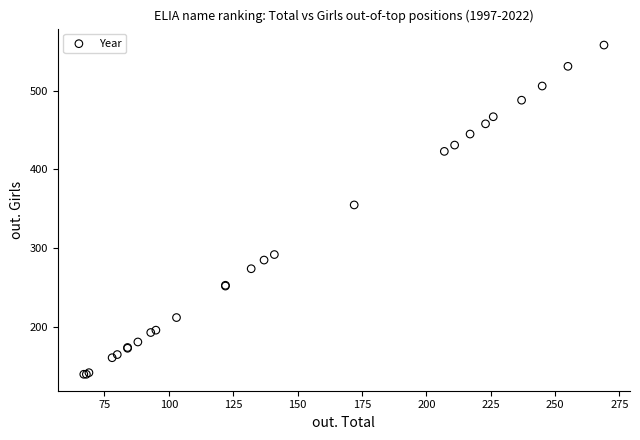

What Y value in the scatter plot is closest to 349?

355